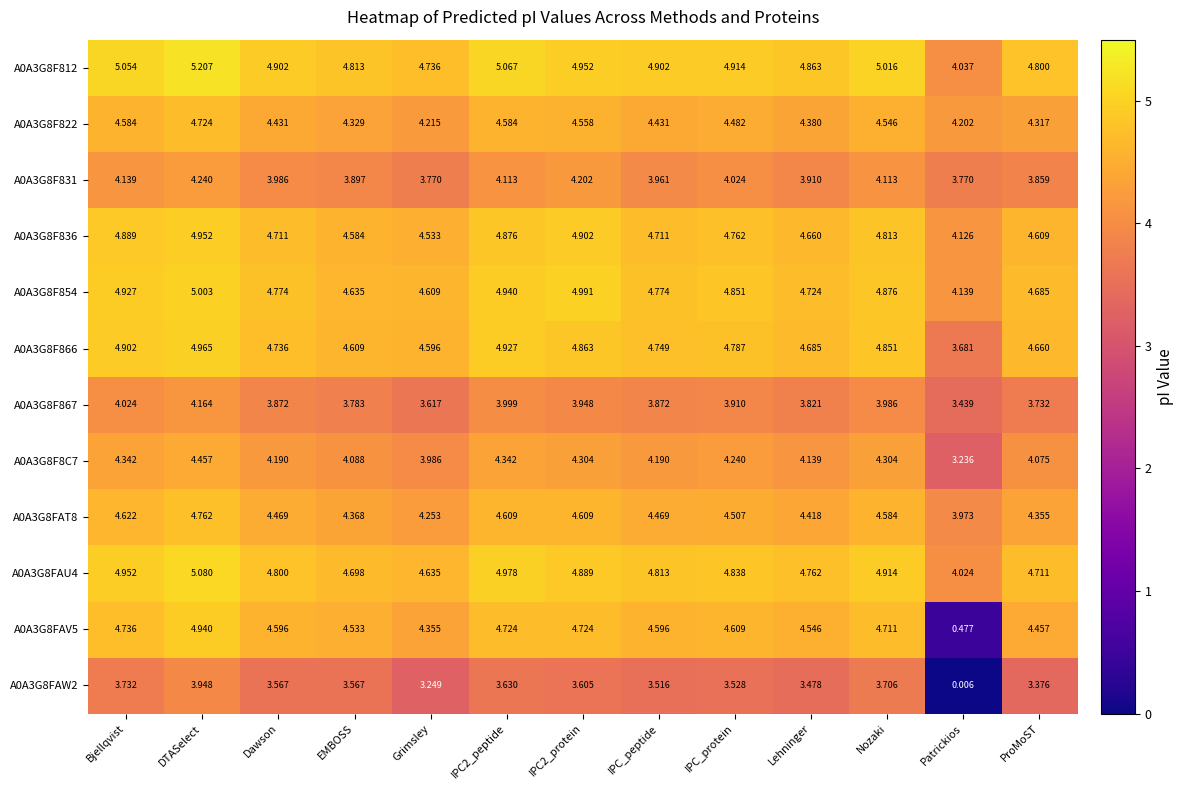

Which category has the lowest value in the A0A3G8FAT8 series?

Patrickios